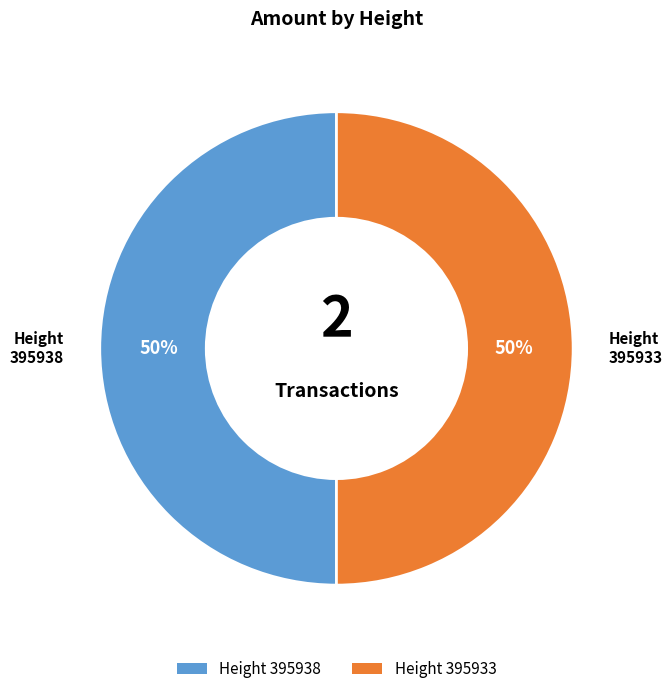

To the nearest percent, what is the average slice percentage?

50%